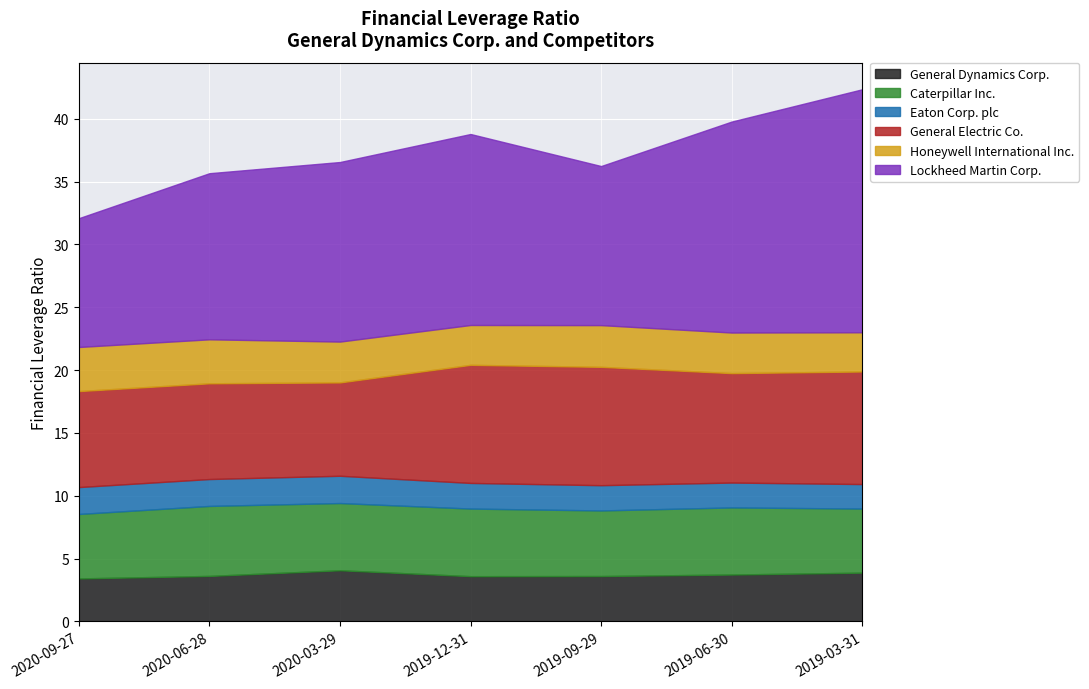

Reading left to right, list all the values displayed in this chart.

General Dynamics Corp.: 3.4	3.6	4.1	3.6	3.6	3.7	3.9
Caterpillar Inc.: 5.1	5.6	5.3	5.4	5.2	5.3	5.1
Eaton Corp. plc: 2.1	2.1	2.2	2.0	2.0	2.0	1.9
General Electric Co.: 7.6	7.6	7.4	9.4	9.4	8.7	9.0
Honeywell International Inc.: 3.5	3.5	3.2	3.2	3.3	3.2	3.1
Lockheed Martin Corp.: 10.2	13.2	14.3	15.2	12.7	16.8	19.3